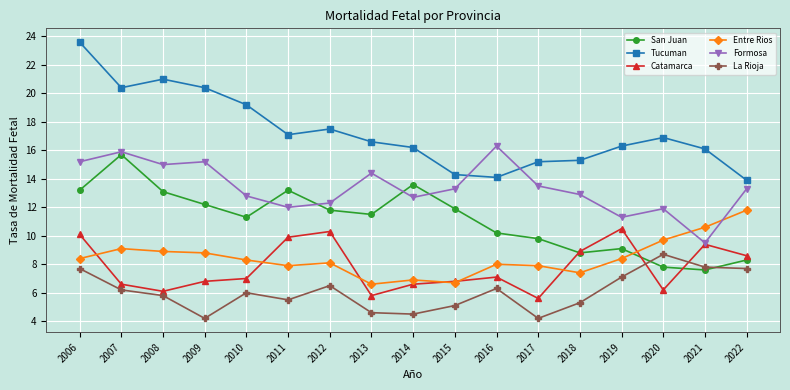

What is the difference between the second highest and second lowest values in the Catamarca series?

4.5